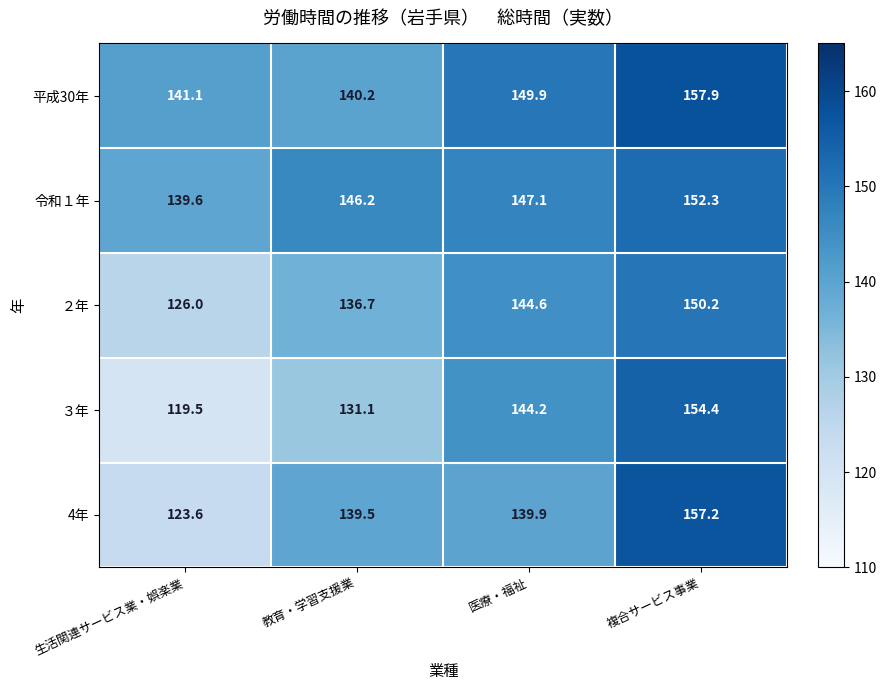

How many categories are shown in the chart?

4